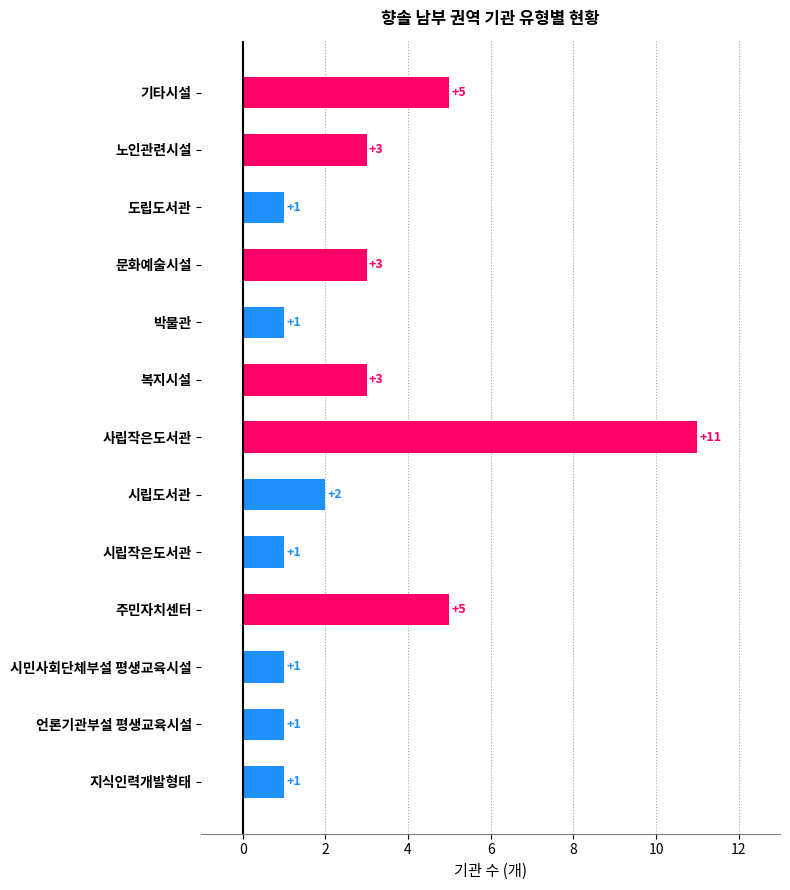

What is the label of the 11th bar from the top?

시민사회단체부설 평생교육시설